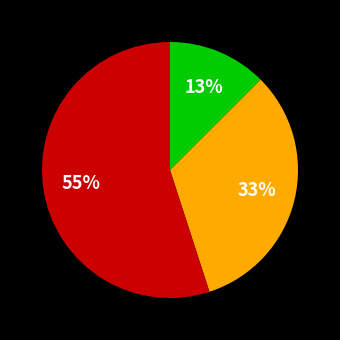

To the nearest percent, what is the difference between the largest and smallest slice percentages?

42%